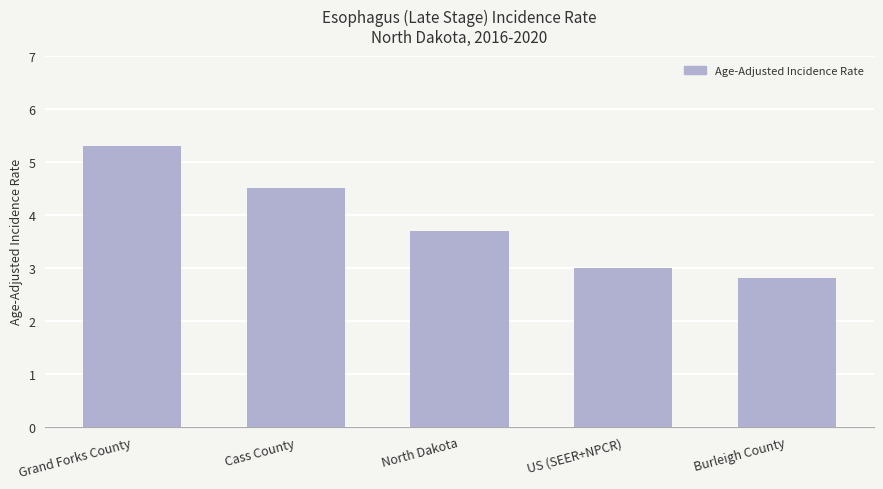

How many categories are shown in the chart?

5